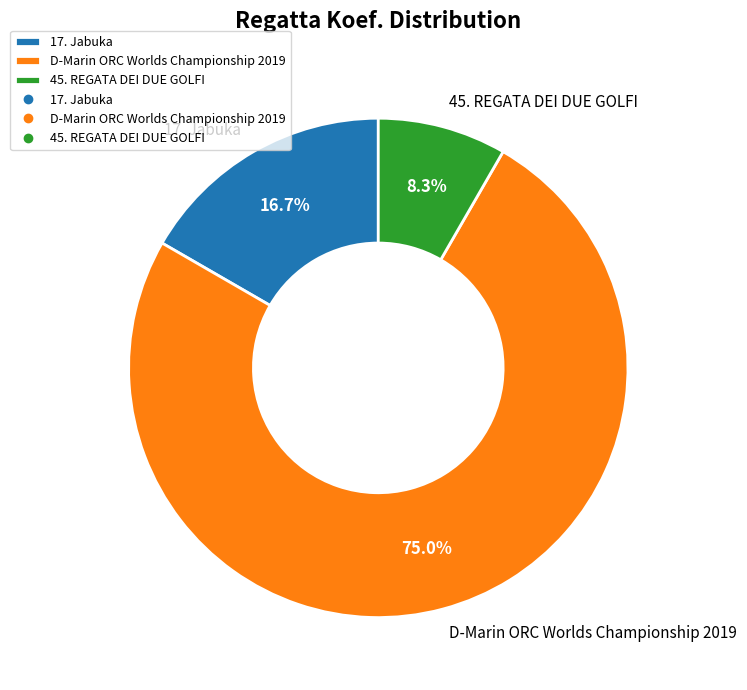

Is it true that 17. Jabuka is 23% of the pie?

False